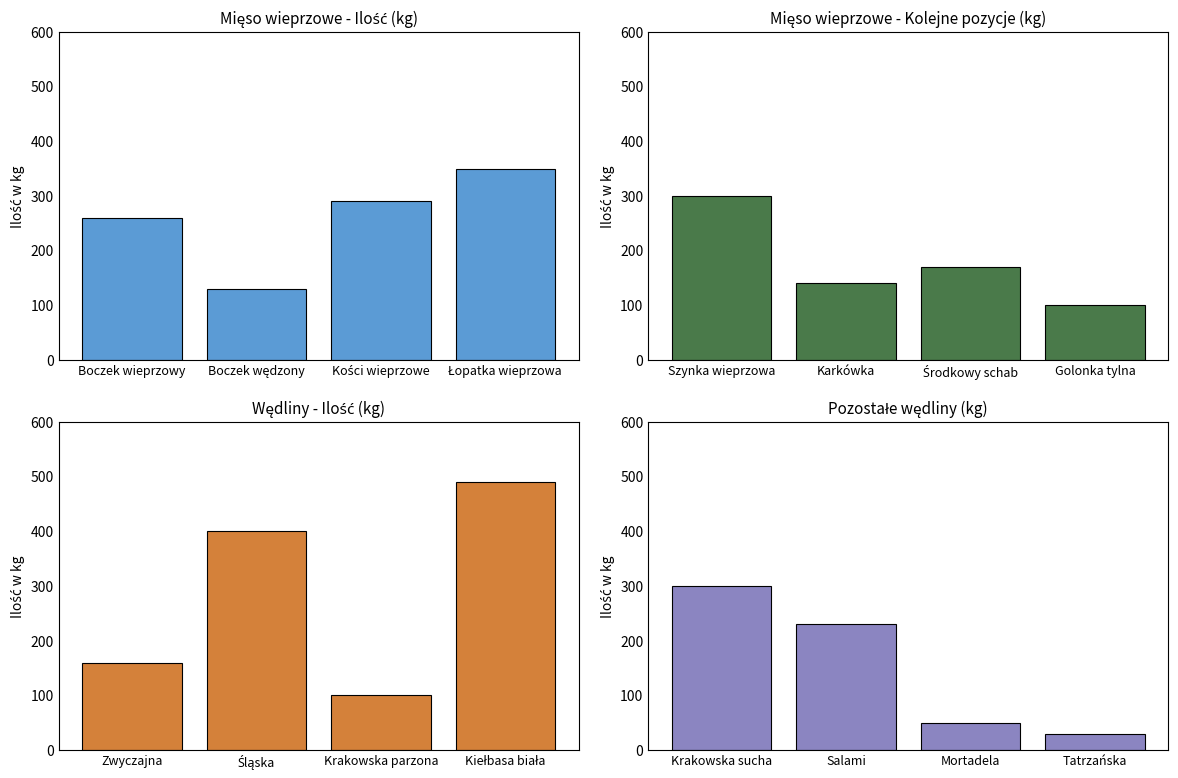

List the series in order of their overall mean, lowest first.

Pozostałe wędliny (kg), Mięso wieprzowe - Kolejne pozycje (kg), Mięso wieprzowe - Ilość (kg), Wędliny - Ilość (kg)